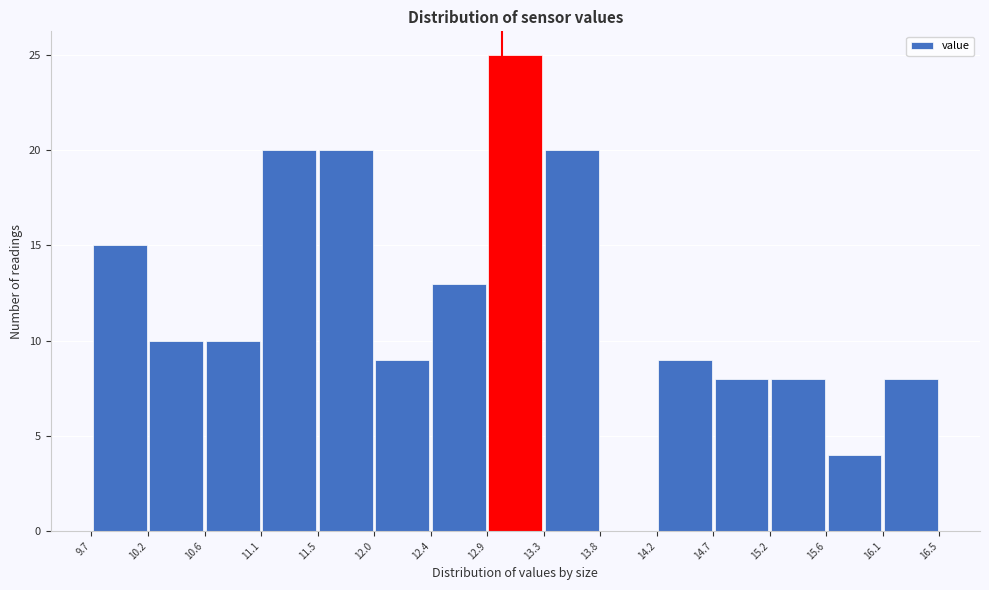

Reading left to right, transcribe this chart: for each bar, give the range it covers on the x-axis and its height. The values are not printed on the chart, so give them approximately, as read against the axis.

9.7 to 10.2: 15
10.2 to 10.6: 10
10.6 to 11.1: 10
11.1 to 11.5: 20
11.5 to 12.0: 20
12.0 to 12.4: 9
12.4 to 12.9: 13
12.9 to 13.3: 25
13.3 to 13.8: 20
13.8 to 14.2: 0
14.2 to 14.7: 9
14.7 to 15.2: 8
15.2 to 15.6: 8
15.6 to 16.1: 4
16.1 to 16.5: 8